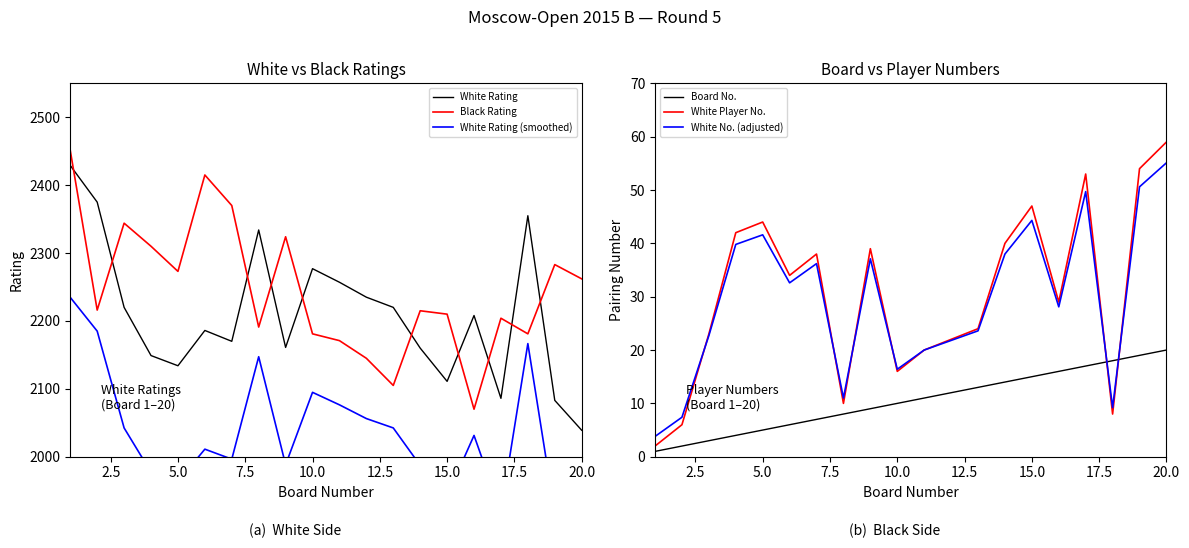

Reading left to right, transcribe all the data shown in this chart.

White Rating: 2429.0	2375.0	2220.0	2149.0	2134.0	2186.0	2170.0	2334.0	2161.0	2277.0	2257.0	2235.0	2220.0	2160.0	2111.0	2208.0	2086.0	2355.0	2083.0	2039.0
Black Rating: 2451.0	2216.0	2344.0	2310.0	2273.0	2415.0	2370.0	2191.0	2324.0	2181.0	2171.0	2145.0	2105.0	2215.0	2210.0	2070.0	2204.0	2181.0	2283.0	2262.0
White Rating (smoothed): 2234.7	2185.0	2042.4	1977.1	1963.3	2011.1	1996.4	2147.3	1988.1	2094.8	2076.4	2056.2	2042.4	1987.2	1942.1	2031.4	1919.1	2166.6	1916.4	1875.9
Board No.: 1.0	2.0	3.0	4.0	5.0	6.0	7.0	8.0	9.0	10.0	11.0	12.0	13.0	14.0	15.0	16.0	17.0	18.0	19.0	20.0
White Player No.: 2.0	6.0	23.0	42.0	44.0	34.0	38.0	10.0	39.0	16.0	20.0	22.0	24.0	40.0	47.0	29.0	53.0	8.0	54.0	59.0
White No. (adjusted): 3.8	7.4	22.7	39.8	41.6	32.6	36.2	11.0	37.1	16.4	20.0	21.8	23.6	38.0	44.3	28.1	49.7	9.2	50.6	55.1